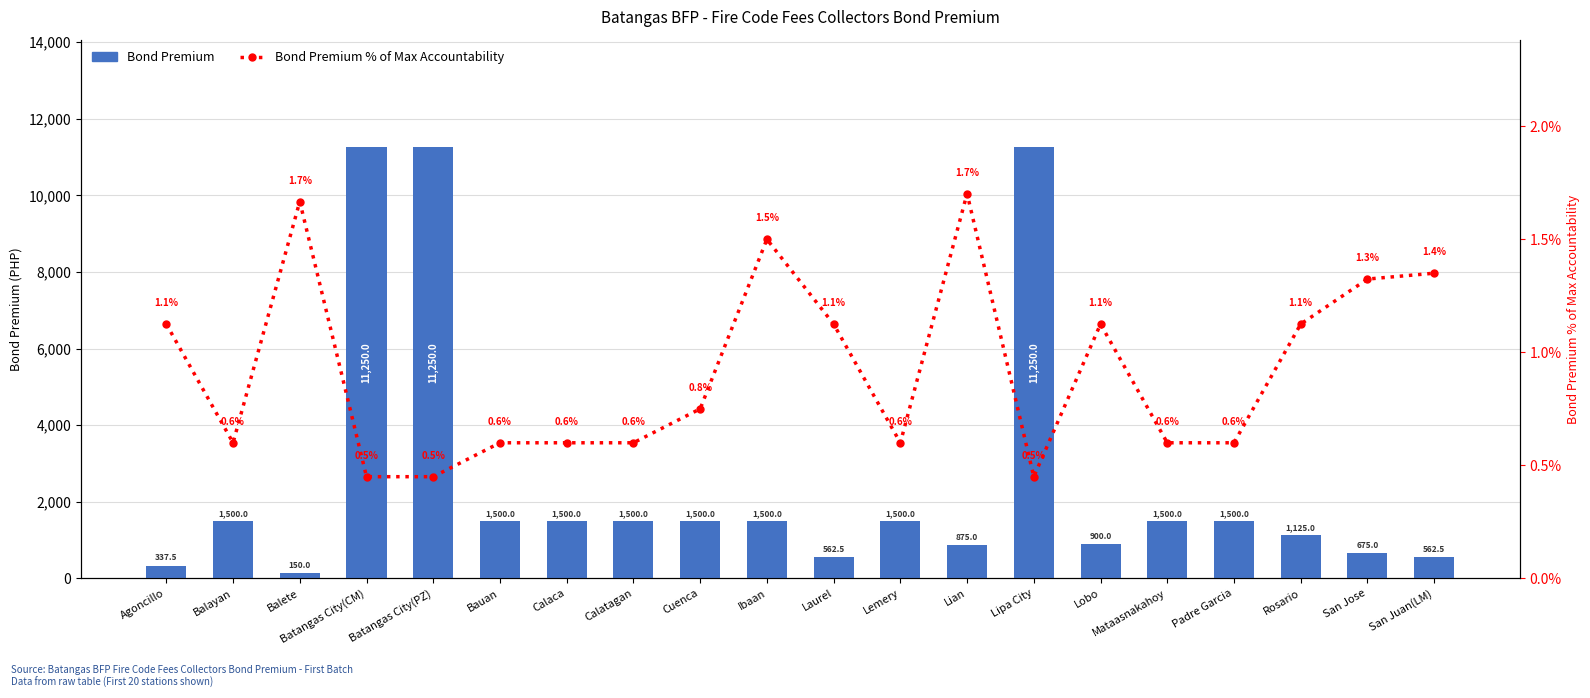

What is the sum of the Bond Premium values at San Jose and Lemery?

2175.0